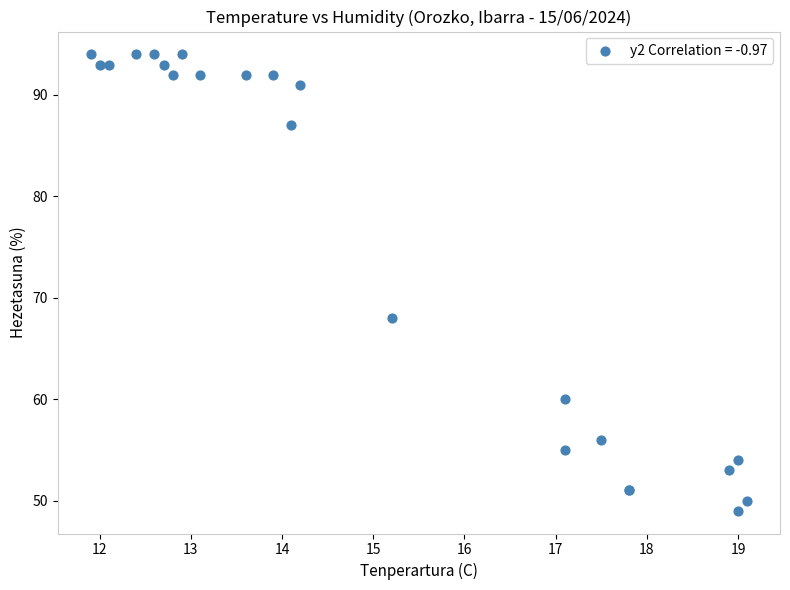

What Y value in the scatter plot is closest to 71?

68